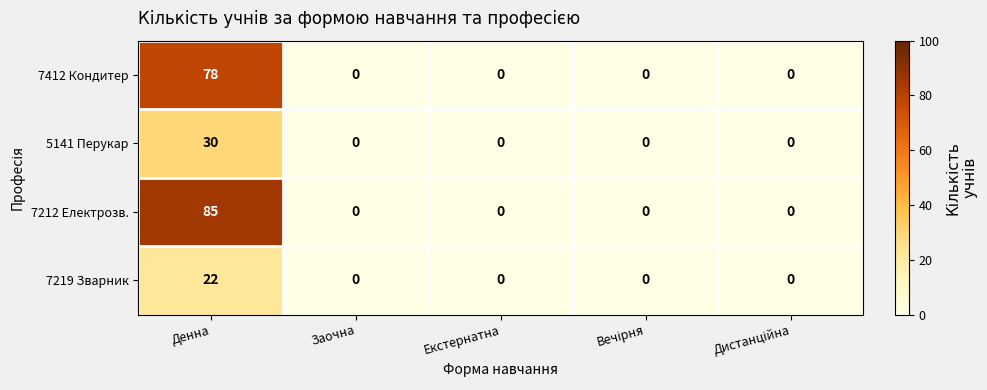

List the series in order of their peak value, highest first.

7212 Електрозв., 7412 Кондитер, 5141 Перукар, 7219 Зварник